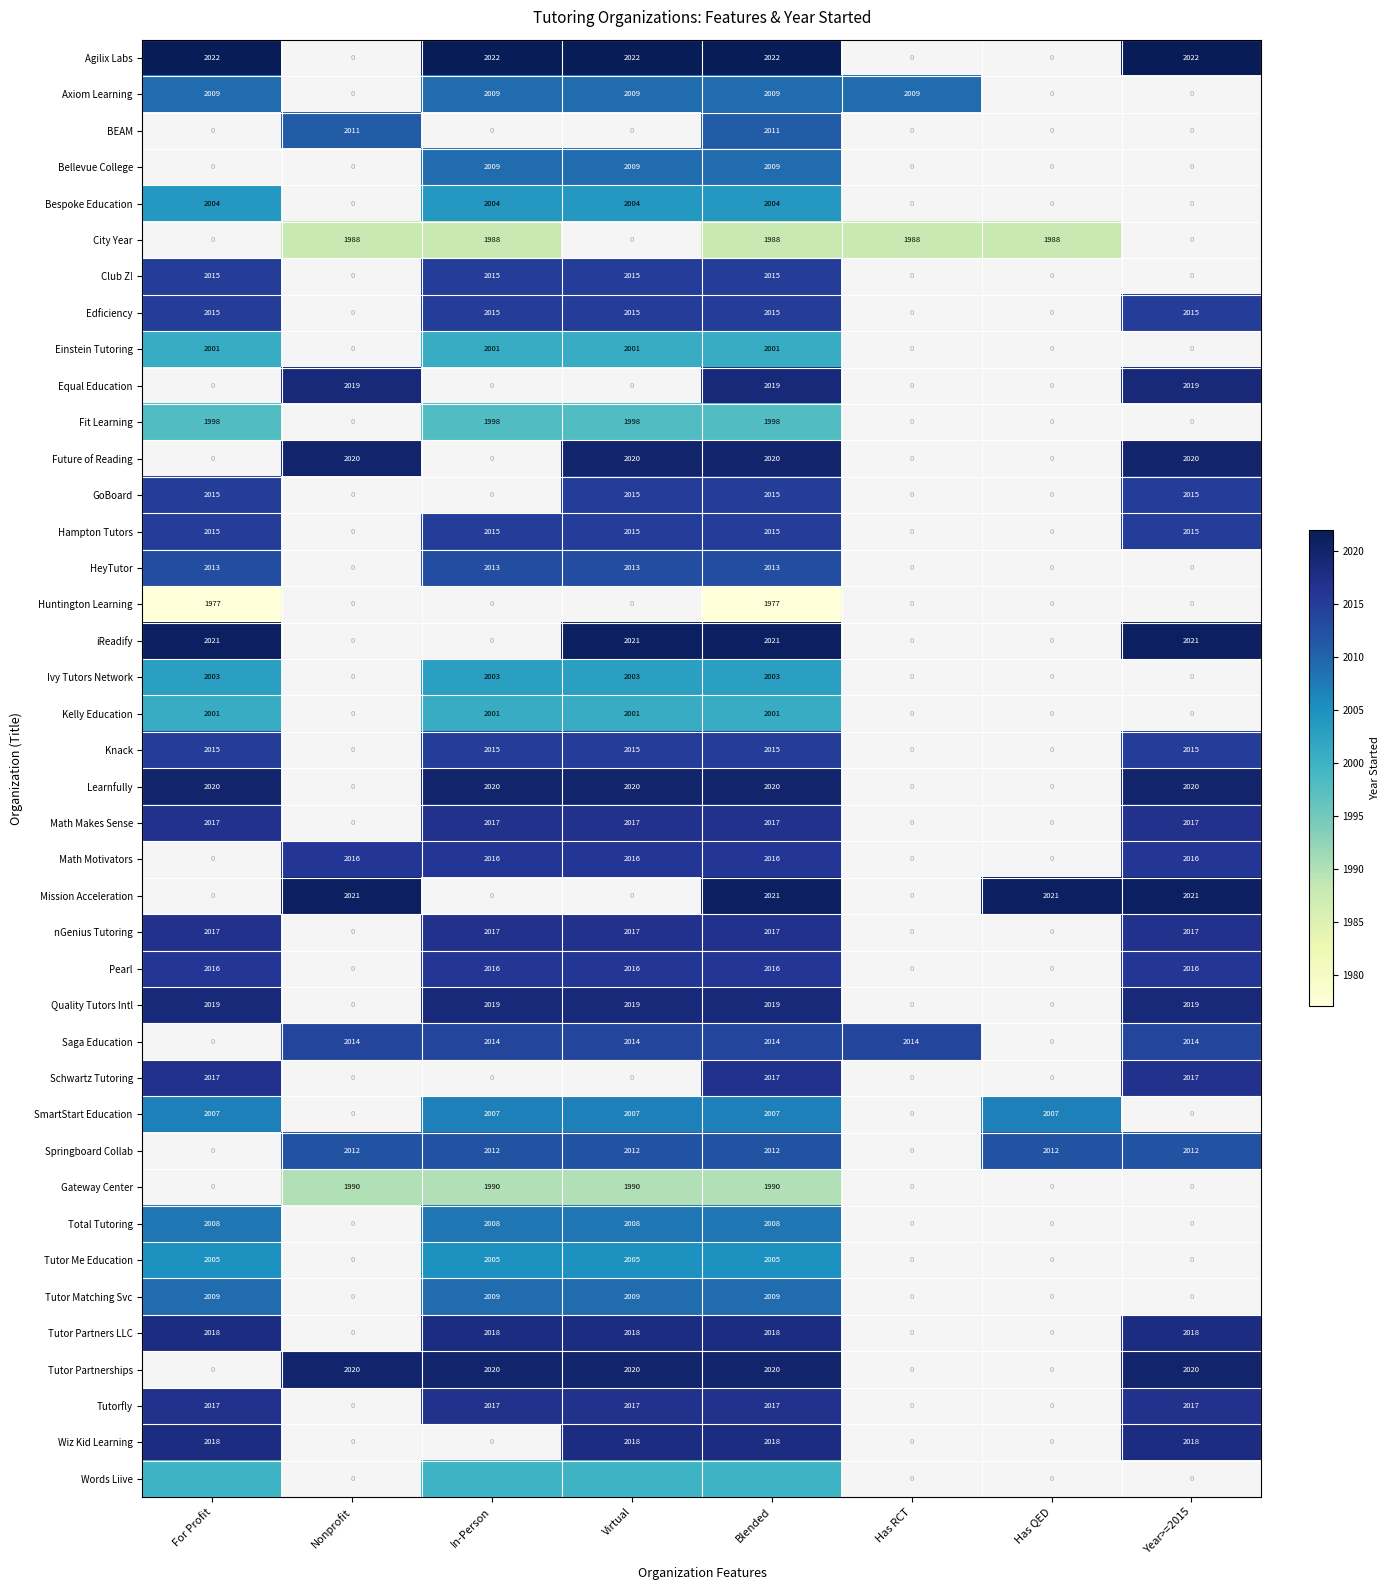

Is it true that Gateway Center equals 1990 at Blended?

True